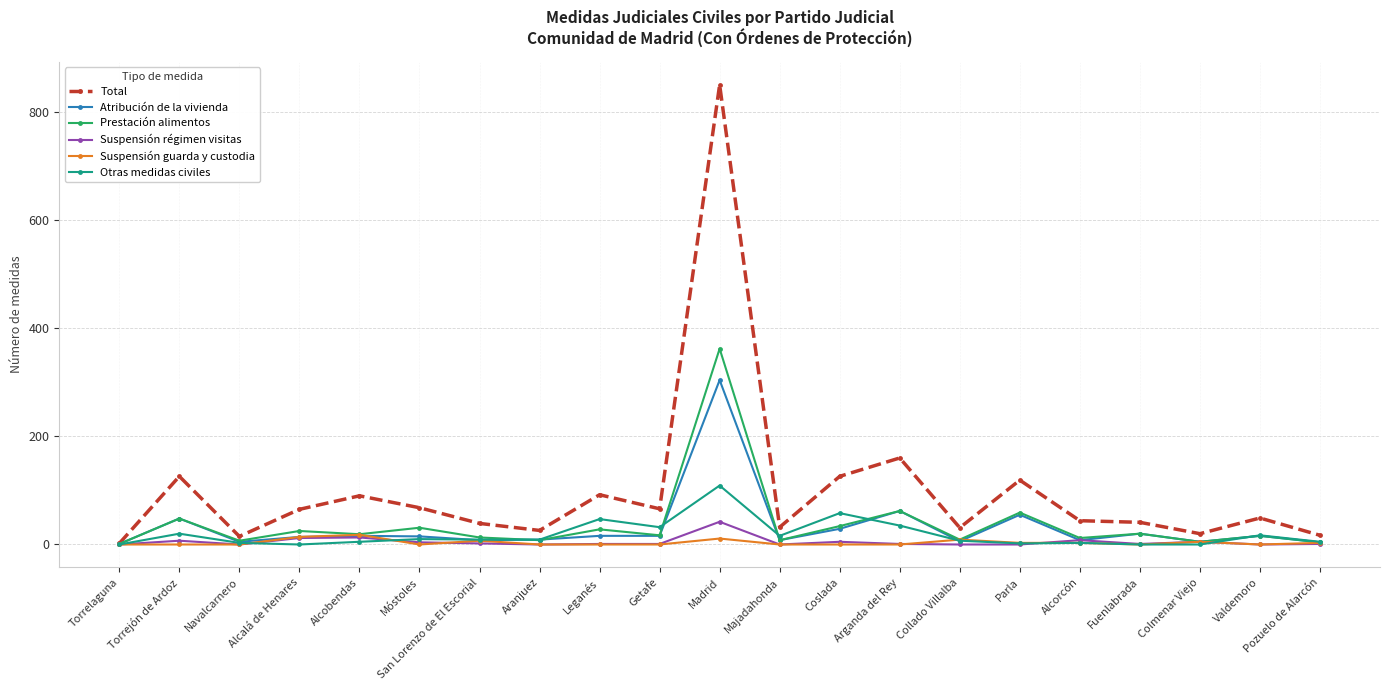

What is the maximum value shown in the chart?

850